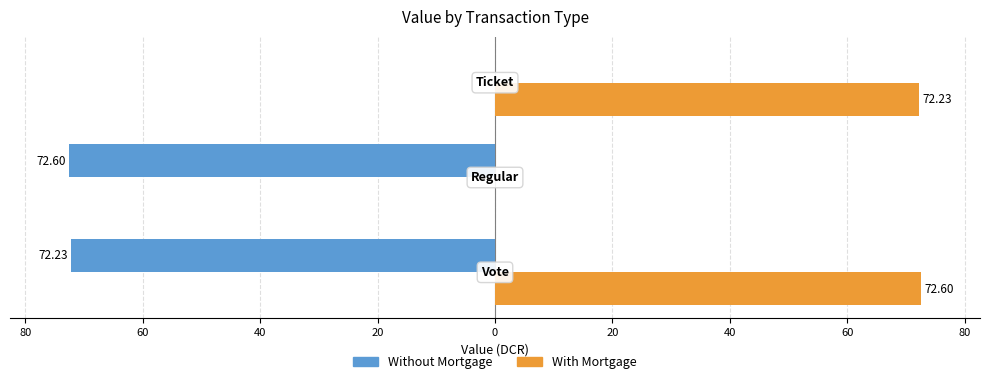

What are all the series names shown in the legend?

Without Mortgage, With Mortgage